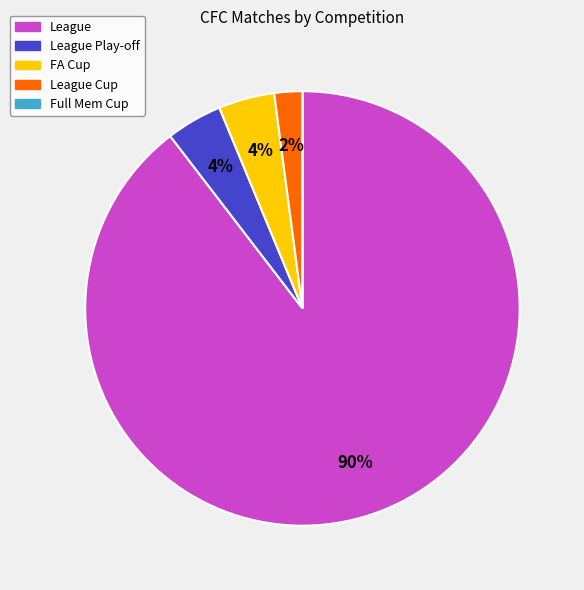

Is the sum of FA Cup and League greater than half?

Yes